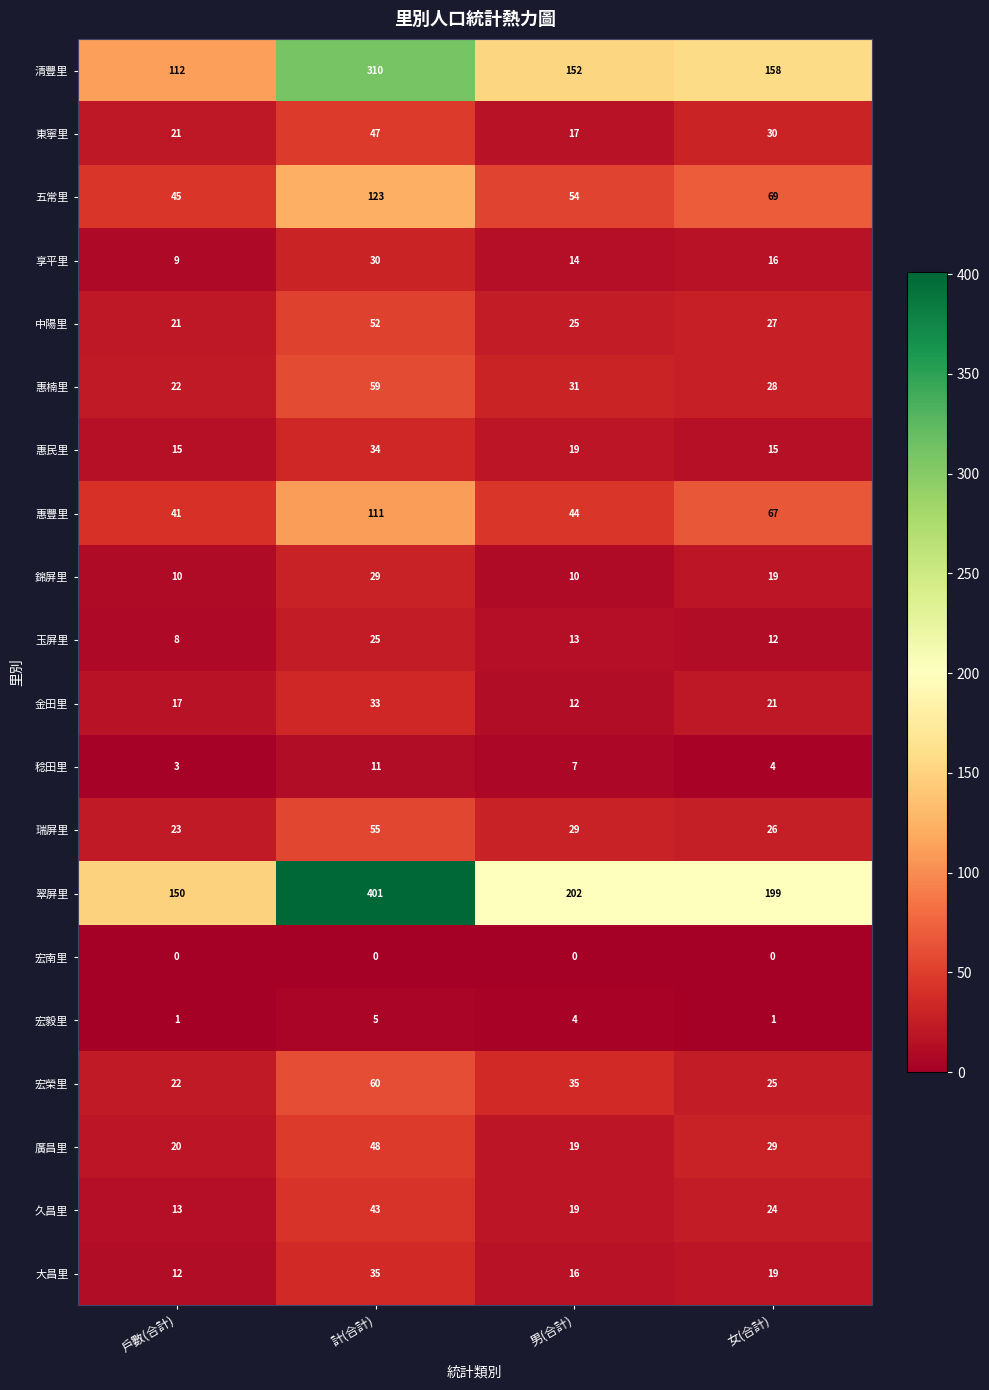

Count the number of categories in the chart.

4